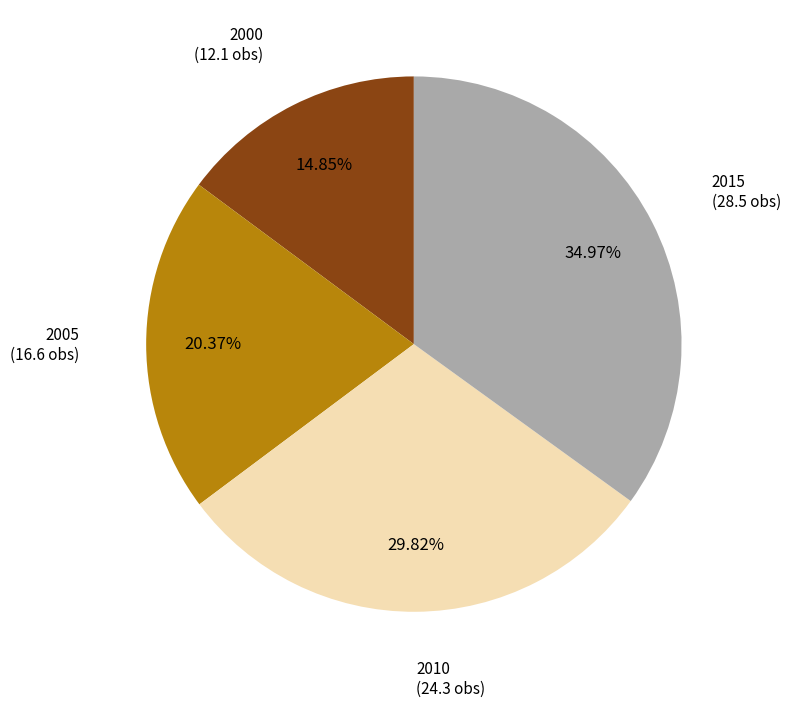

Is there any slice that represents more than half of the pie?

No